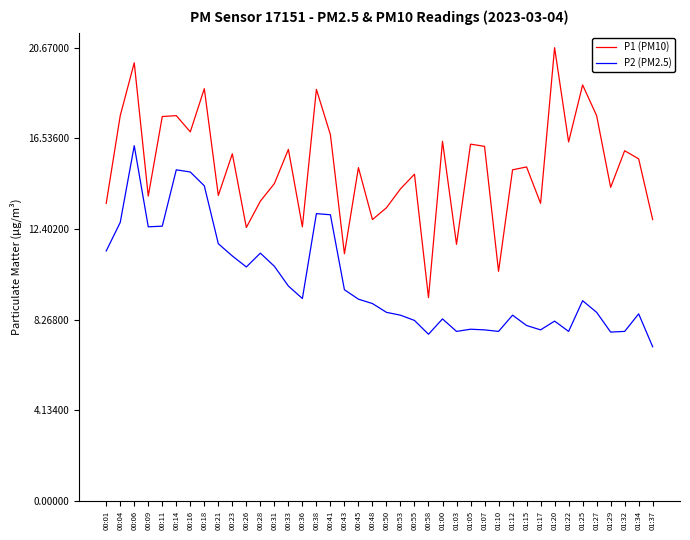

List the series in order of their overall mean, highest first.

P1 (PM10), P2 (PM2.5)